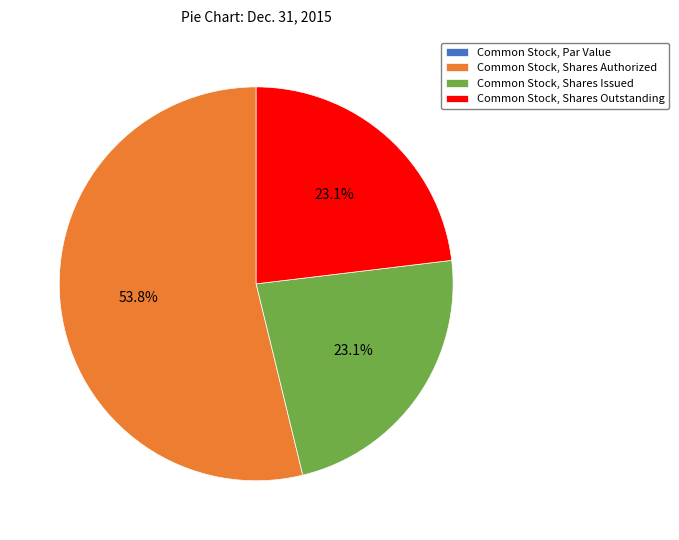

What is the ratio of the value at Common Stock, Shares Issued to the value at Common Stock, Shares Authorized?

0.4